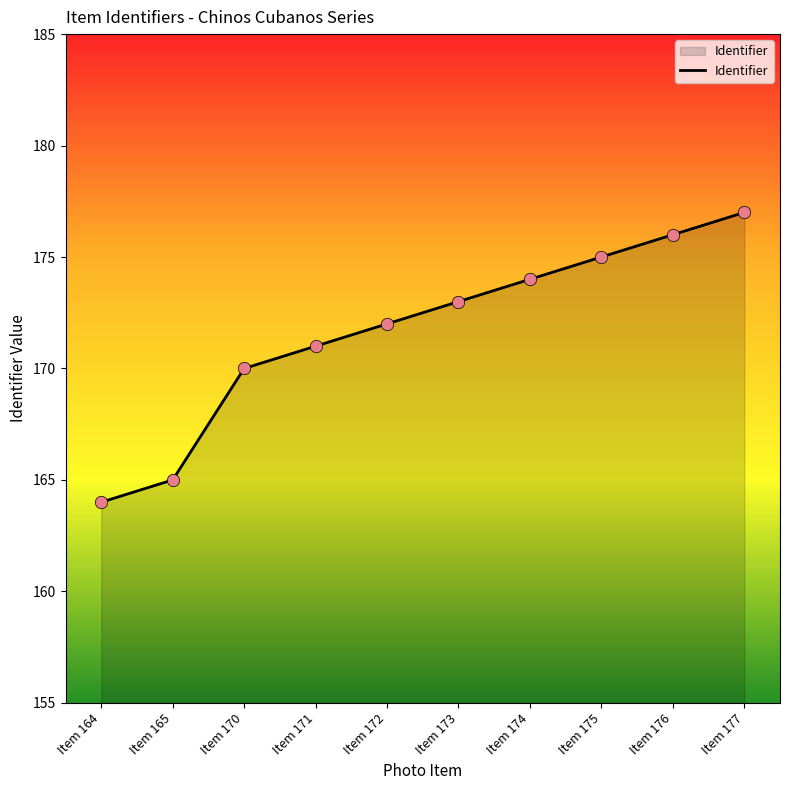

What is the ratio of the value at Item 175 to the value at Item 173?

1.0